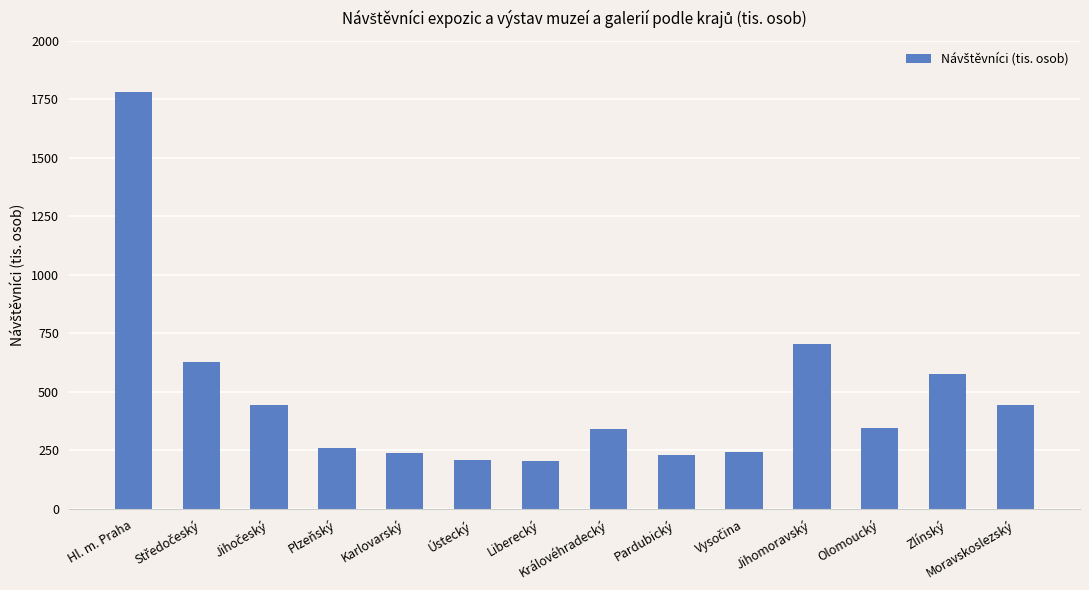

What is the greatest value displayed?

1783.7